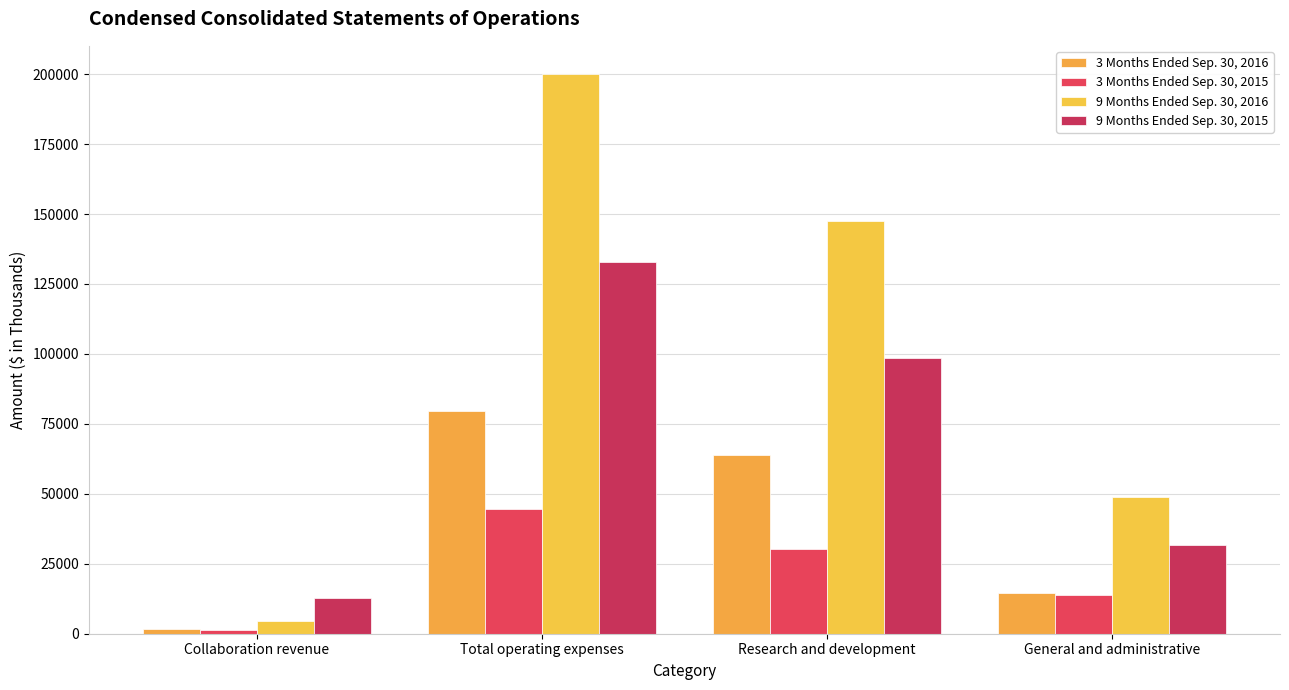

At how many categories does at least one series exceed 119377?

2